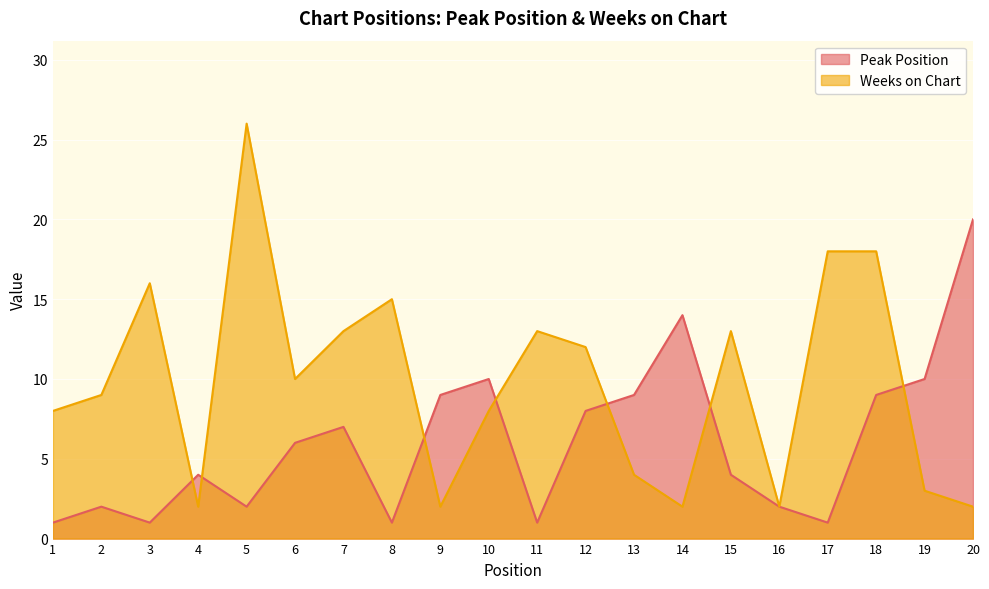

Reading left to right, what are all the values shown in this chart?

Peak Position: 1	2	1	4	2	6	7	1	9	10	1	8	9	14	4	2	1	9	10	20
Weeks on Chart: 8	9	16	2	26	10	13	15	2	8	13	12	4	2	13	2	18	18	3	2